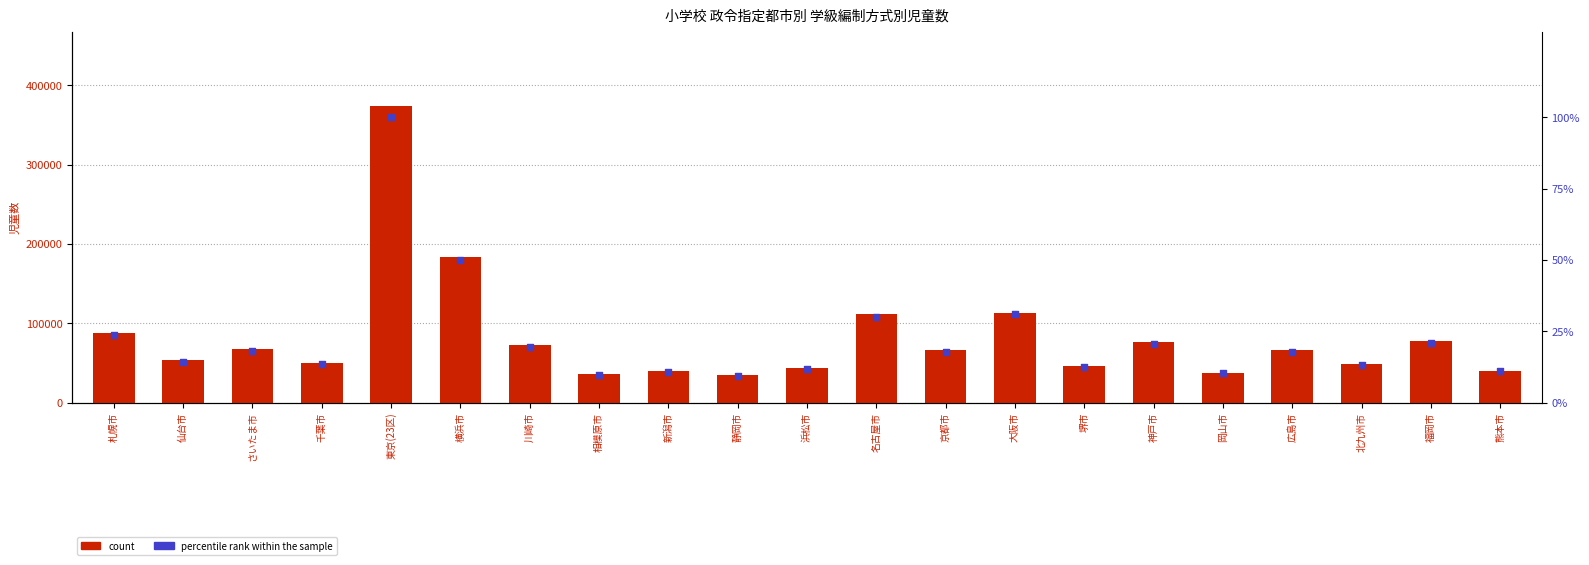

At which category is the sum across all series the highest?

東京(23区)